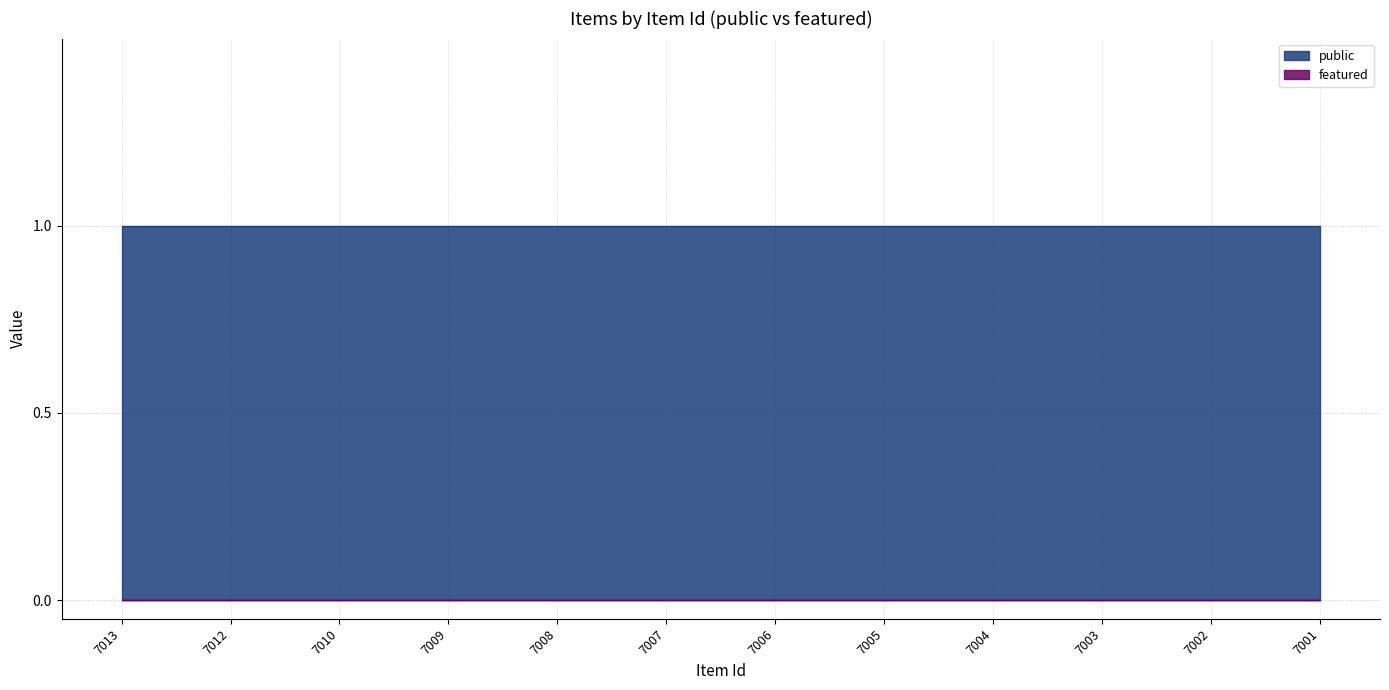

How many lines are shown in the chart?

2